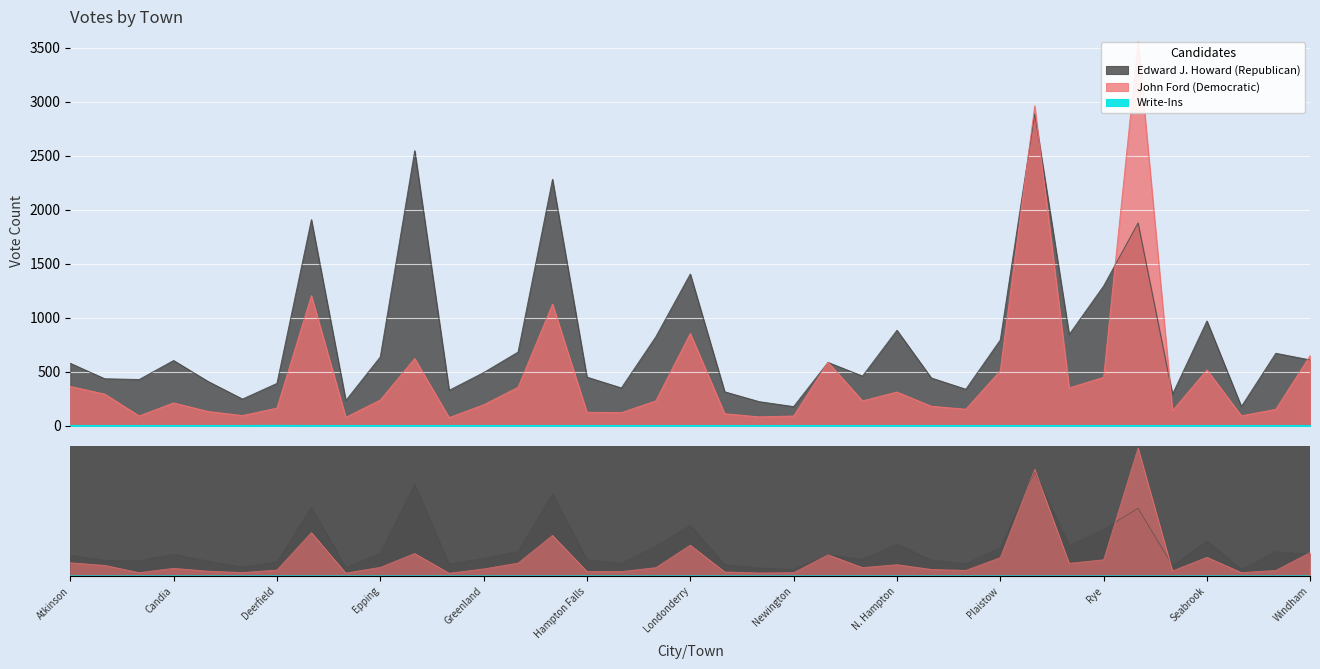

What is the maximum value shown in the chart?

3555